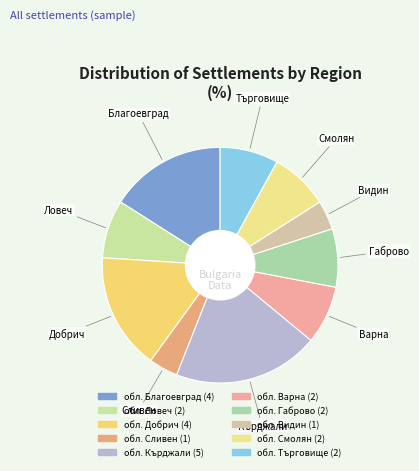

What is the largest slice in the pie chart?

обл. Кърджали